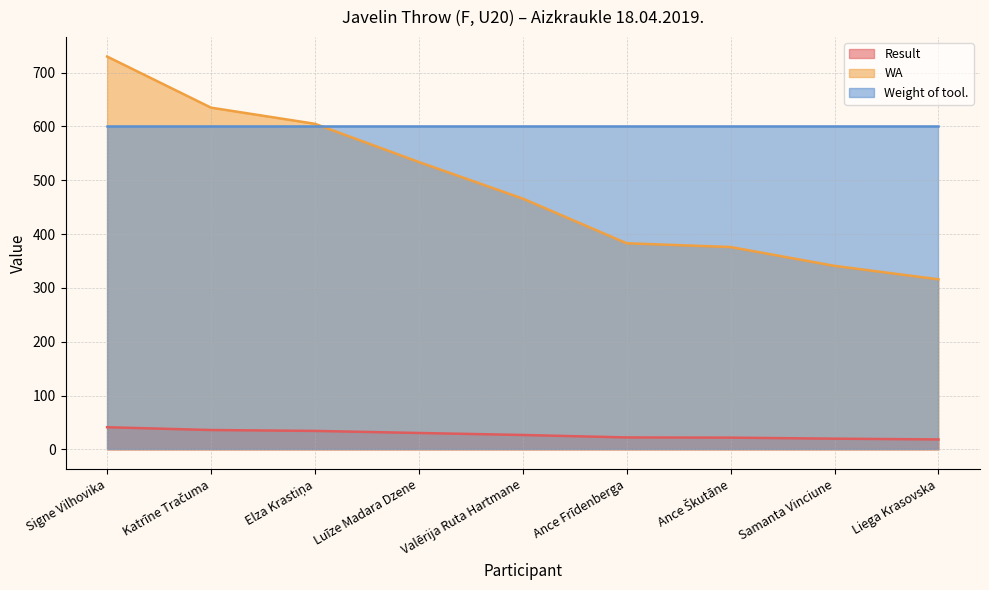

At which label does Result first exceed 26?

Signe Vilhovika